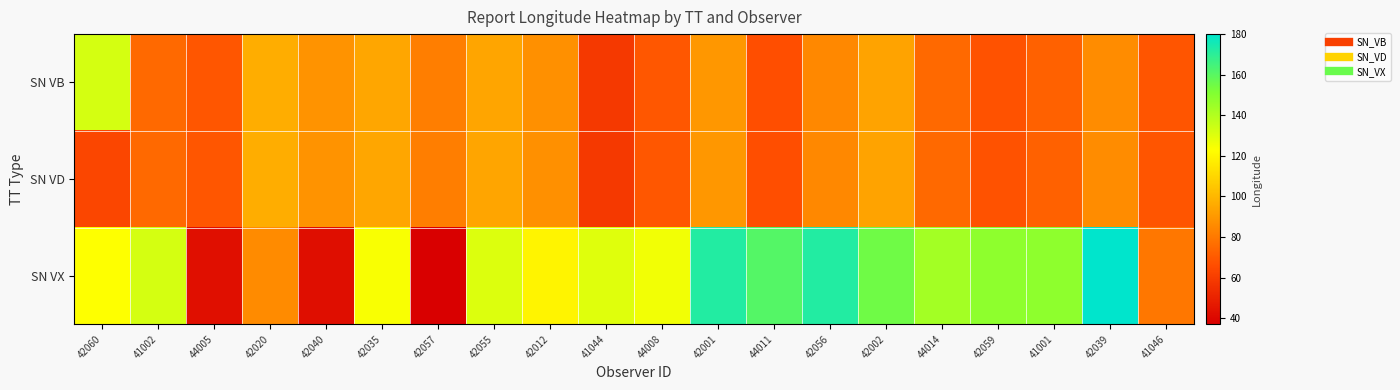

Reading right to left, extract all data points from this chart.

SN VB: 41046=68.4	42039=86.0	41001=72.2	42059=67.5	44014=74.8	42002=93.6	42056=84.9	44011=66.6	42001=89.7	44008=69.3	41044=58.6	42012=87.5	42055=94.1	42057=81.6	42035=94.4	42040=88.2	42020=96.7	44005=69.1	41002=74.9	42060=132.3
SN VD: 41046=68.4	42039=86.0	41001=72.2	42059=67.5	44014=74.8	42002=93.6	42056=84.9	44011=66.6	42001=89.7	44008=69.3	41044=58.6	42012=87.5	42055=94.1	42057=81.6	42035=94.4	42040=88.2	42020=96.7	44005=69.1	41002=74.9	42060=63.3
SN VX: 41046=79.7	42039=179.8	41001=148.0	42059=148.0	44014=143.4	42002=155.0	42056=172.1	44011=160.8	42001=172.0	44008=125.8	41044=130.0	42012=119.5	42055=130.5	42057=37.4	42035=124.0	42040=42.5	42020=85.7	44005=43.0	41002=132.3	42060=122.8